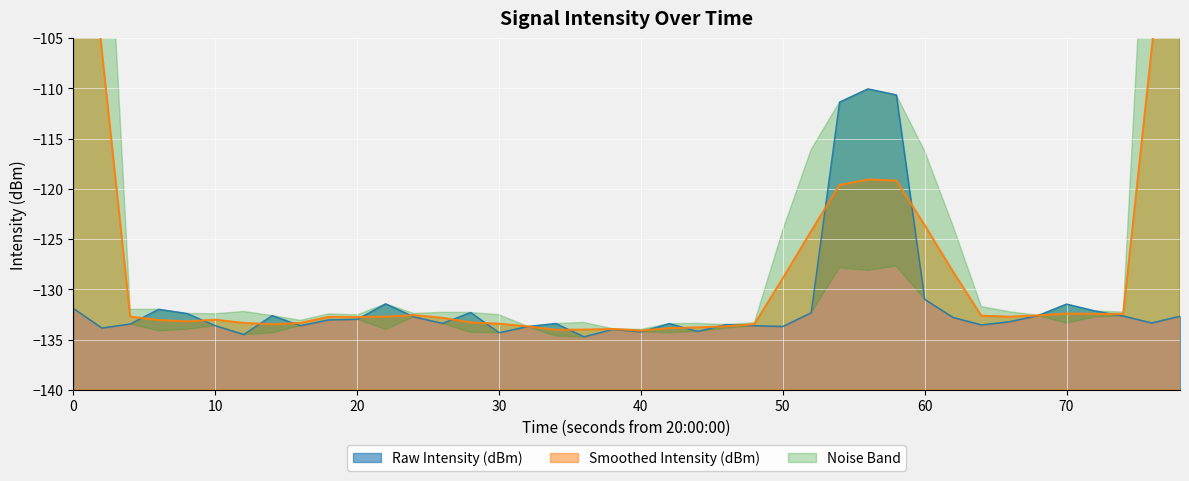

The value of Raw Intensity (dBm) at 0 is -186.5. True or false?

False